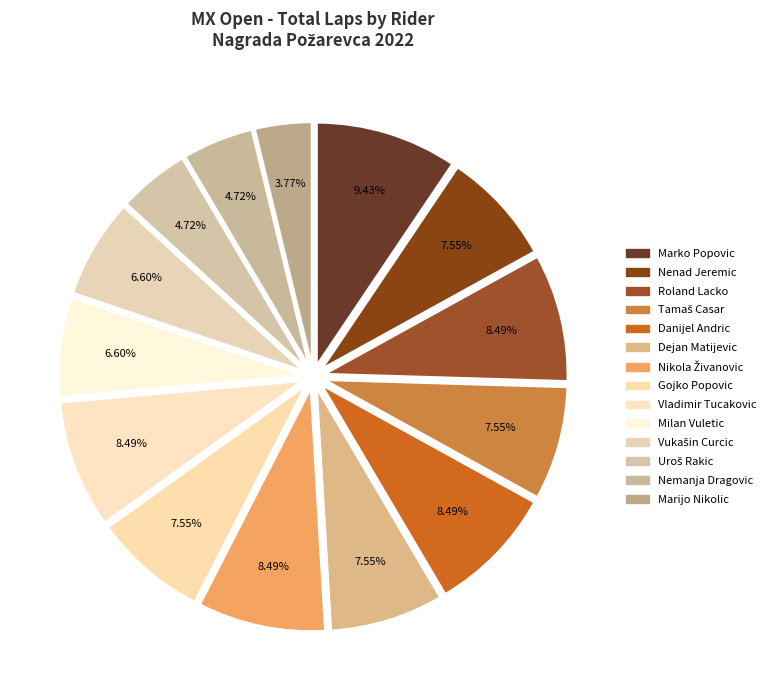

Is it true that Milan Vuletic is 1% of the pie?

False